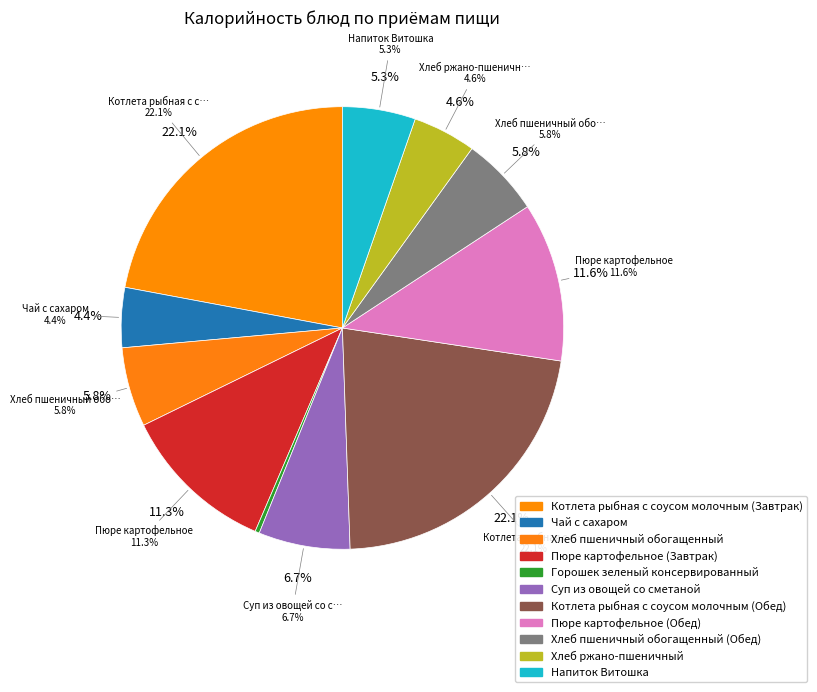

The Хлеб пшеничный обогащенный (Обед) slice represents 6% of the pie. True or false?

True